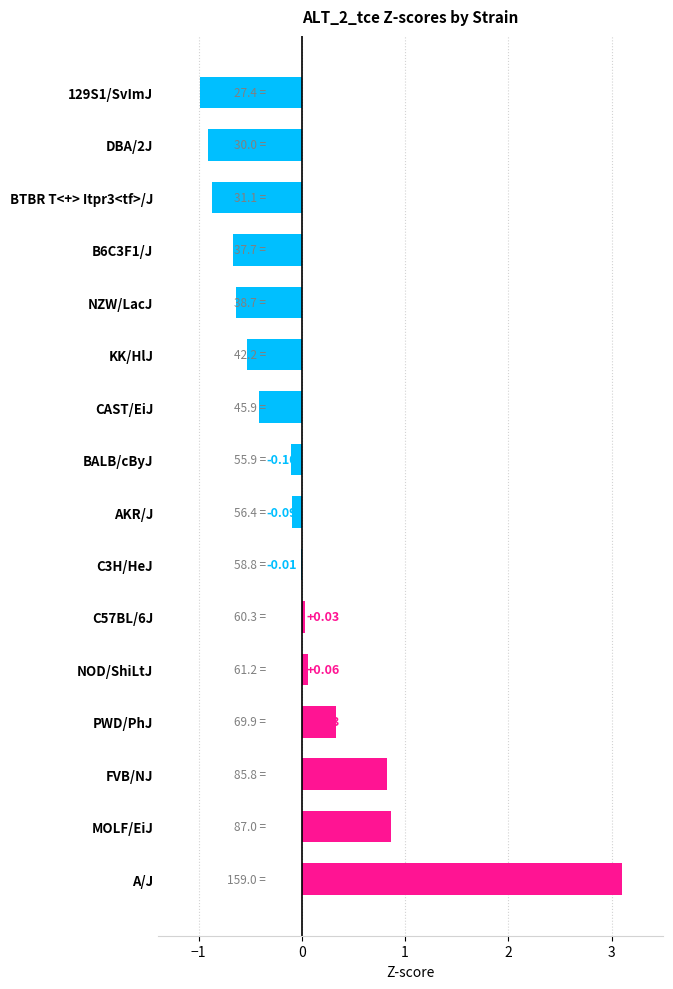

At which label is the value closest to 1?

MOLF/EiJ